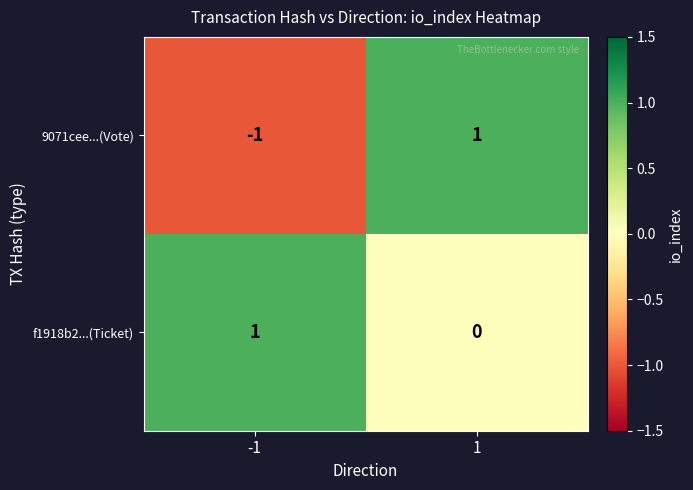

Reading left to right, extract all data points from this chart.

9071cee...(Vote): -1=-1	1=1
f1918b2...(Ticket): -1=1	1=0